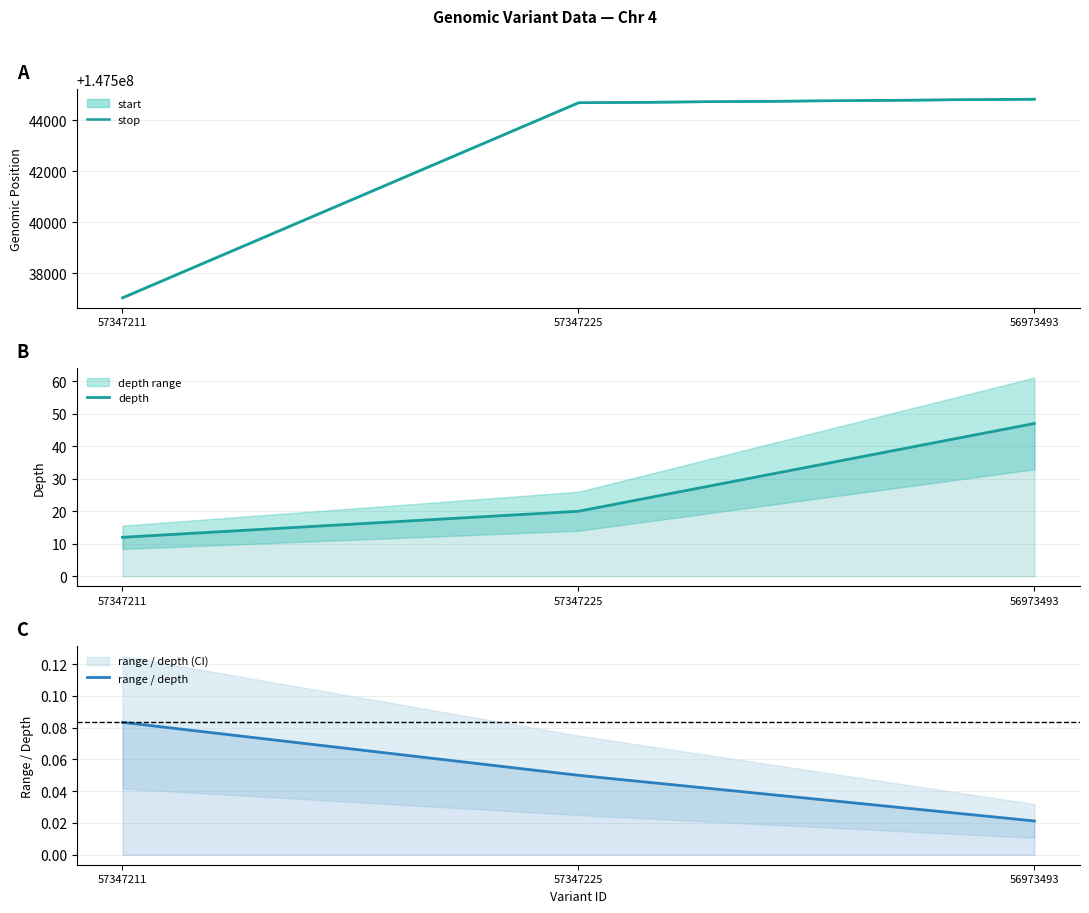

Does the chart display data point markers on the line(s)?

No